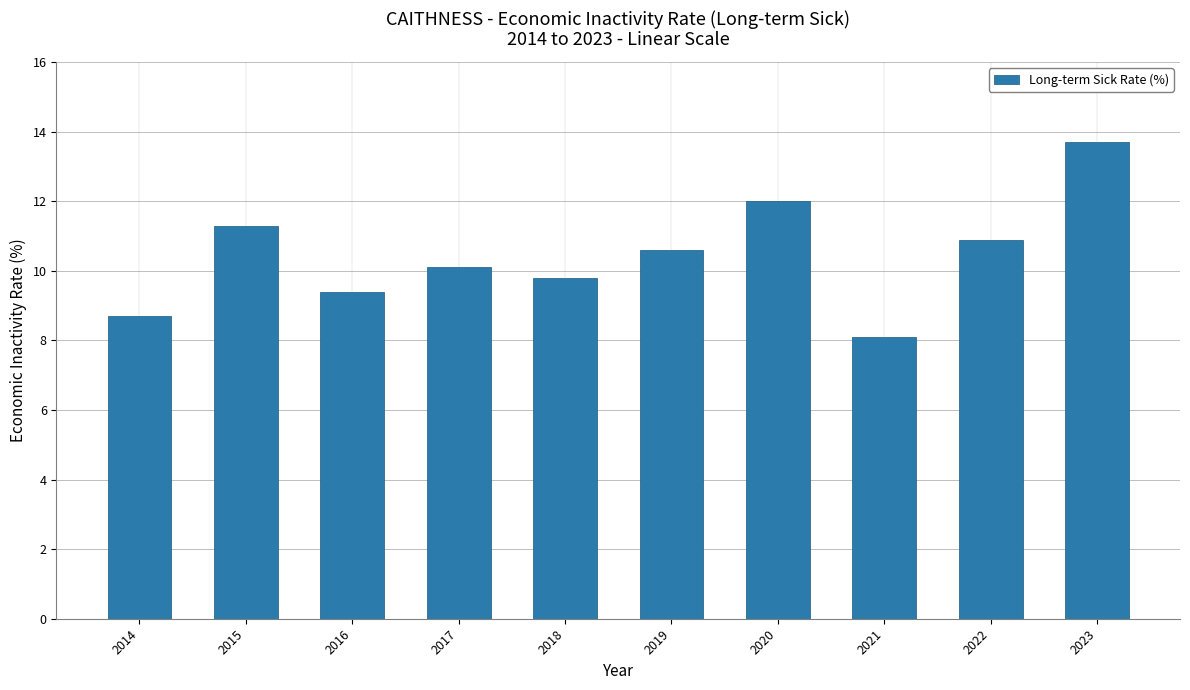

Reading right to left, what are all the values shown in this chart?

13.7	10.9	8.1	12.0	10.6	9.8	10.1	9.4	11.3	8.7